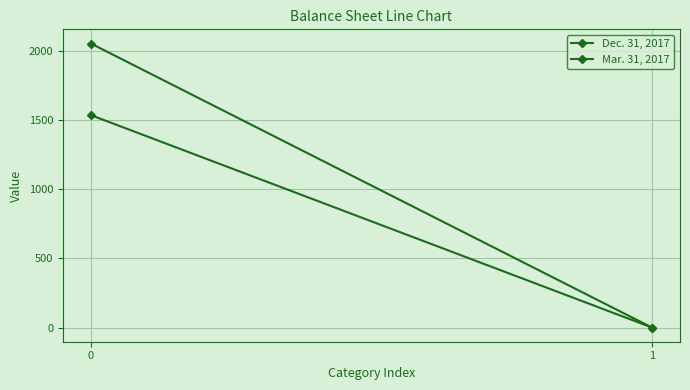

Which label corresponds to the smallest value in the chart?

1